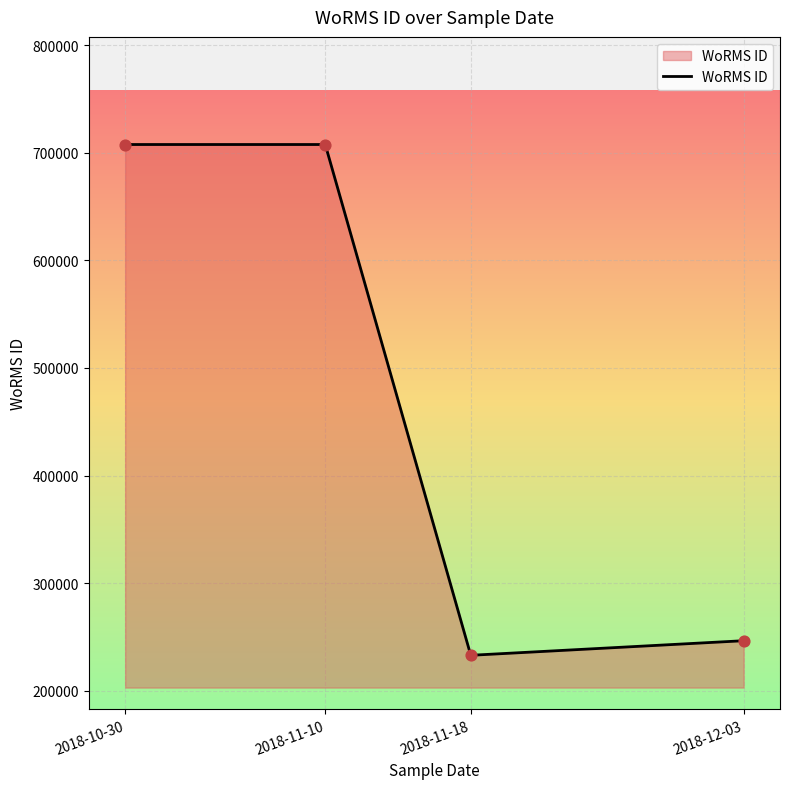

What is the change in value from 2018-11-10 to 2018-12-03?

-461037